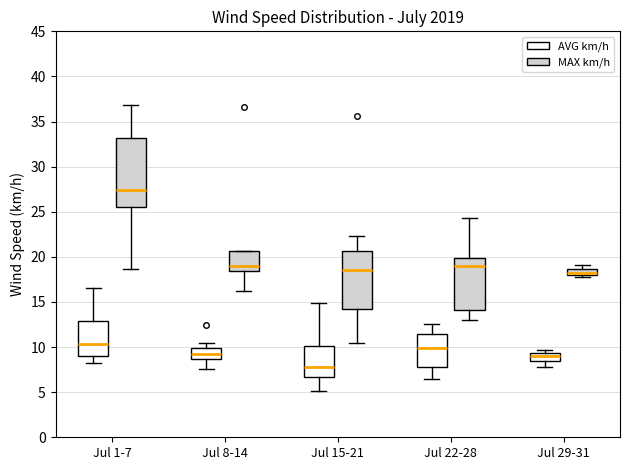

Which box's median line is the highest?

Jul 1-7 (MAX km/h)